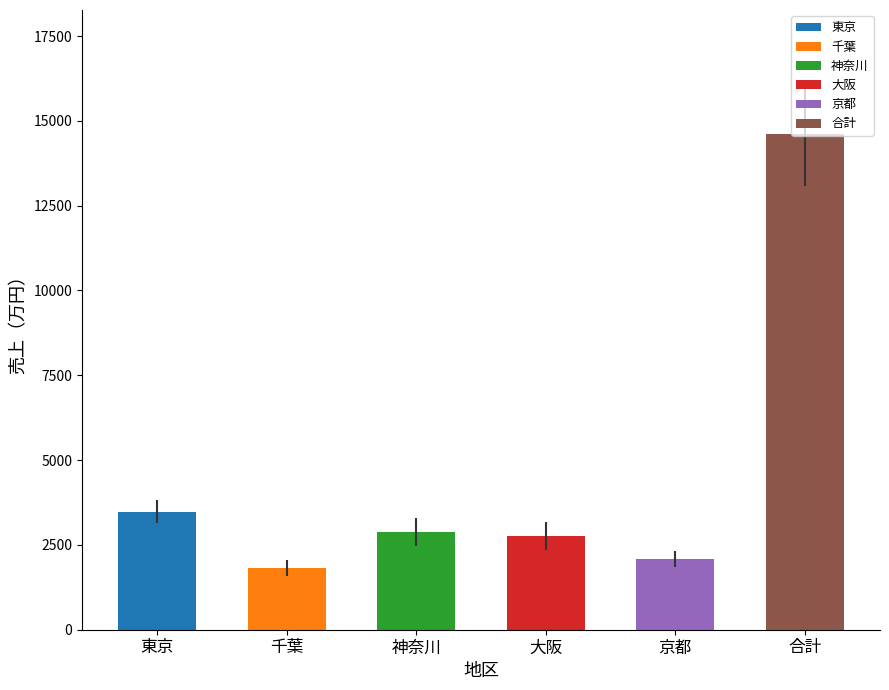

Are the bars horizontal?

No